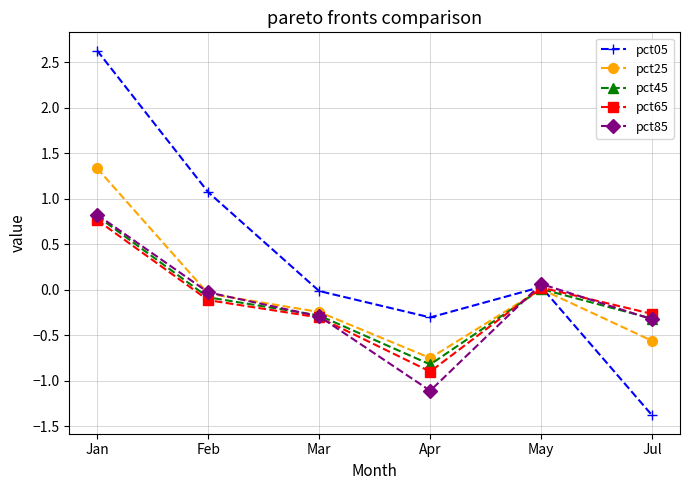

True or false: pct65 has more than 0 points higher than both neighbors.

True